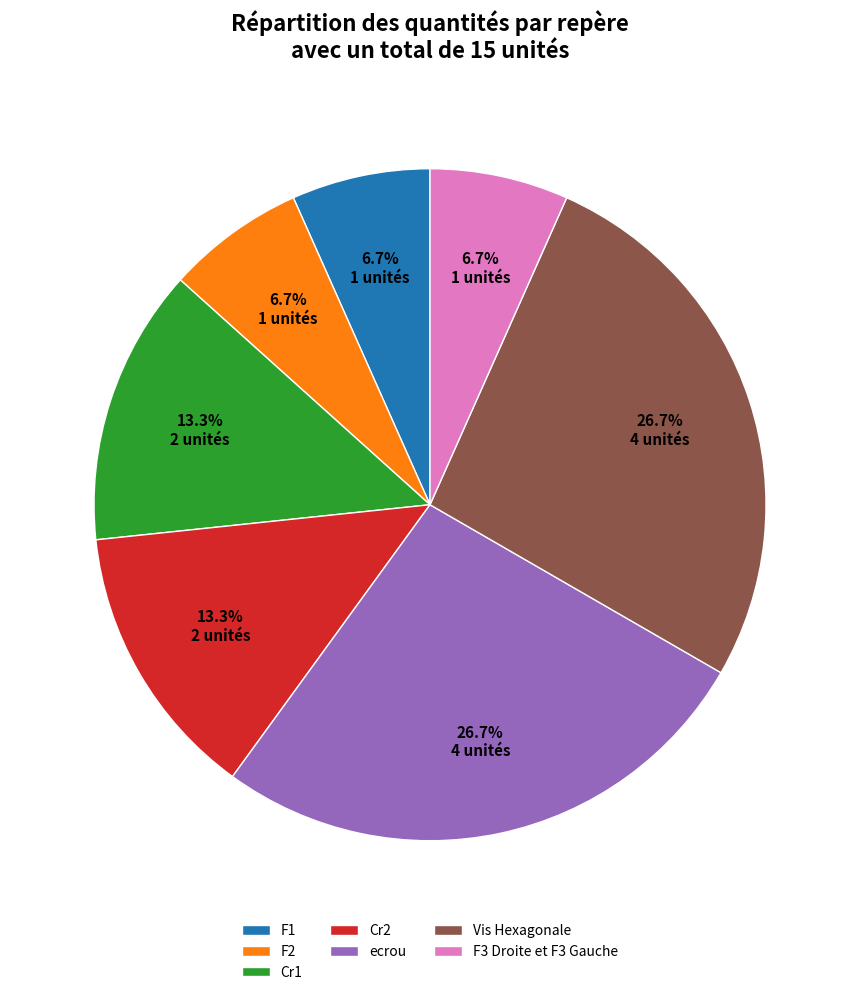

To the nearest percent, what portion does F2 represent?

7%